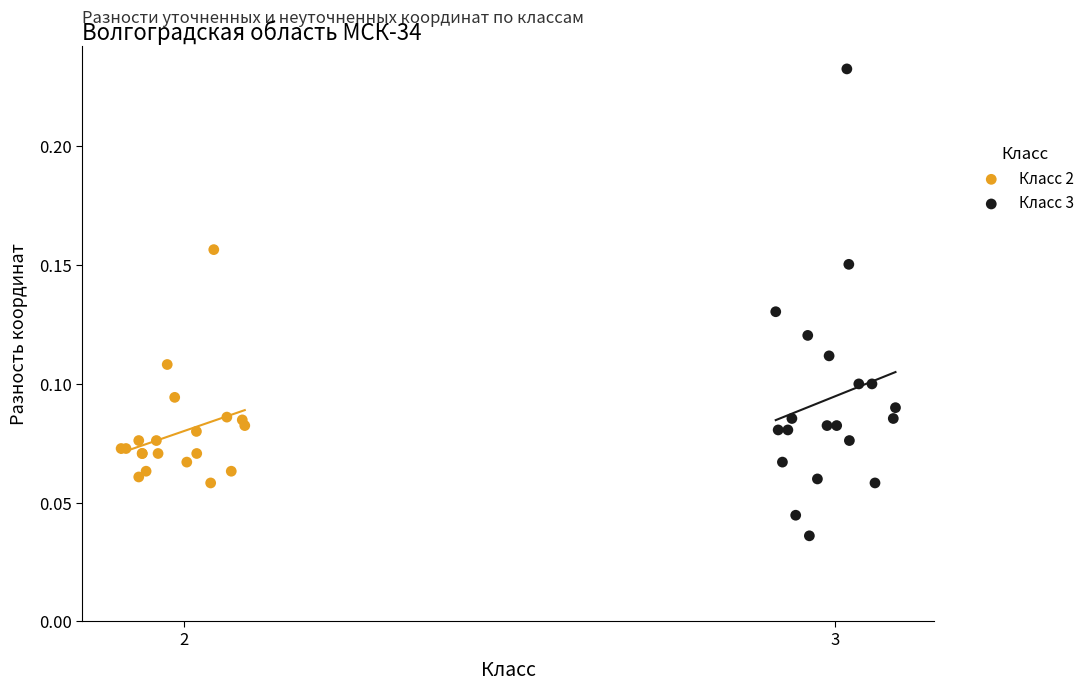

Which series reaches the minimum Y coordinate?

Класс 3